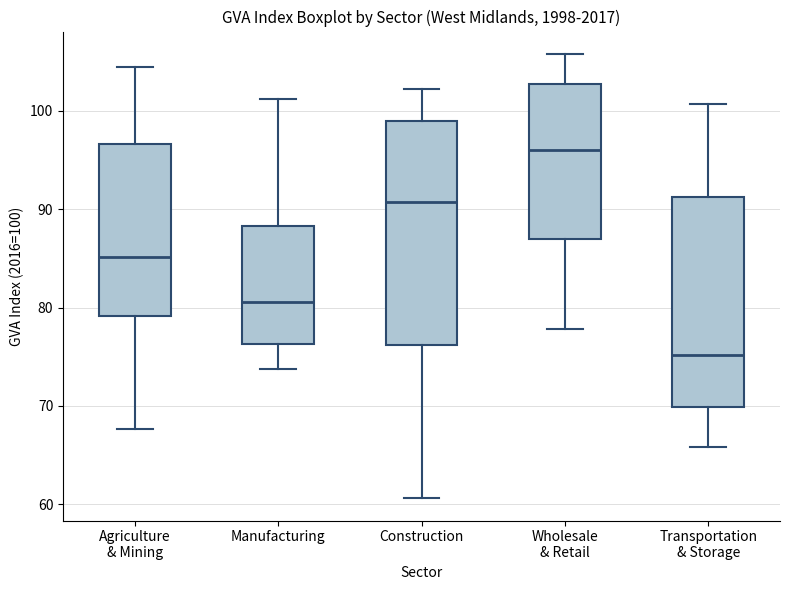

Reading left to right, transcribe this box plot: for each box, give where its median line is, the range the box spans, and where its two whiskers end, as read against the y-axis. The values are not printed on the chart, so give them approximately, as read against the axis.

Agriculture & Mining: median 85, box 79 to 97, whiskers 68 to 105
Manufacturing: median 81, box 76 to 88, whiskers 74 to 101
Construction: median 91, box 76 to 99, whiskers 61 to 102
Wholesale & Retail: median 96, box 87 to 103, whiskers 78 to 106
Transportation & Storage: median 75, box 70 to 91, whiskers 66 to 101